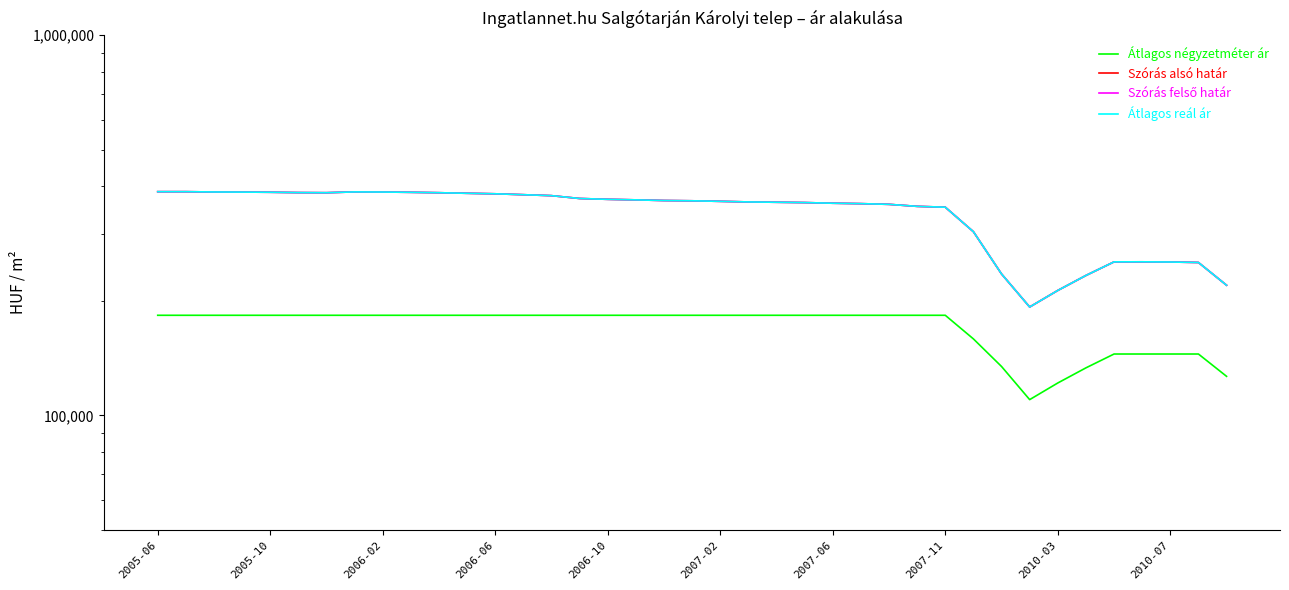

Which category has the lowest value in the Szórás felső határ series?

31